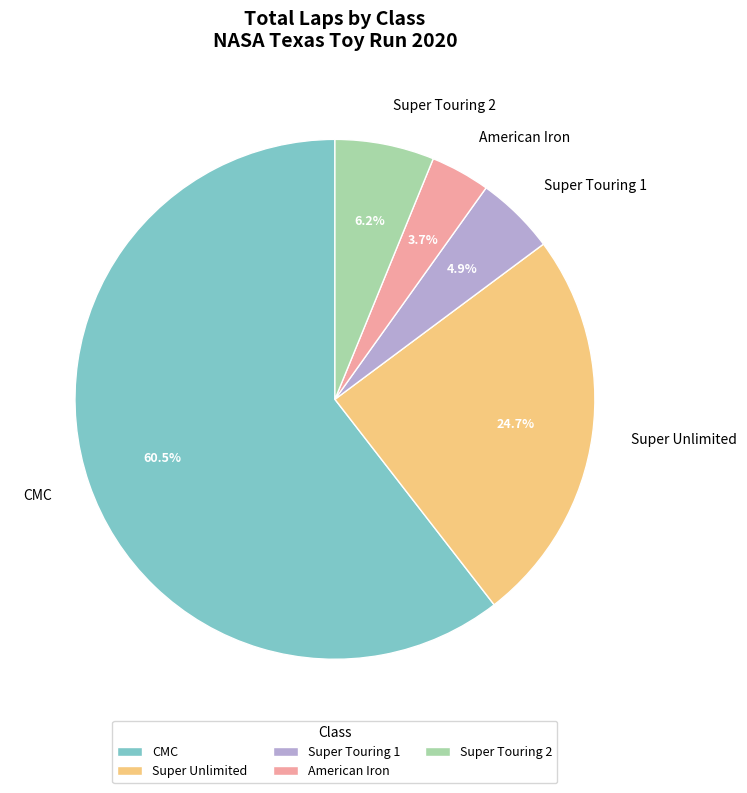

Which category has the smallest portion of the pie?

American Iron